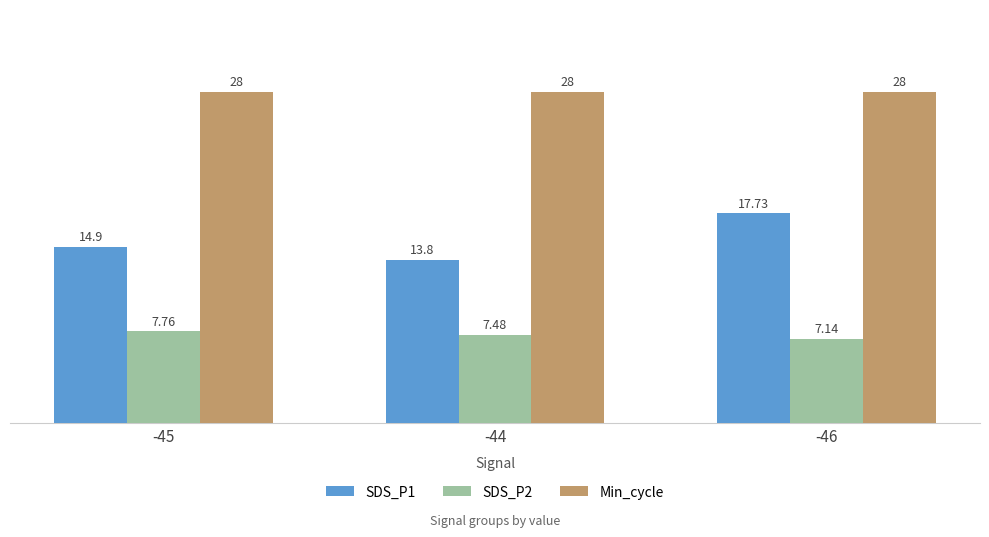

List the labels in order of SDS_P2 value, smallest first.

-46, -44, -45